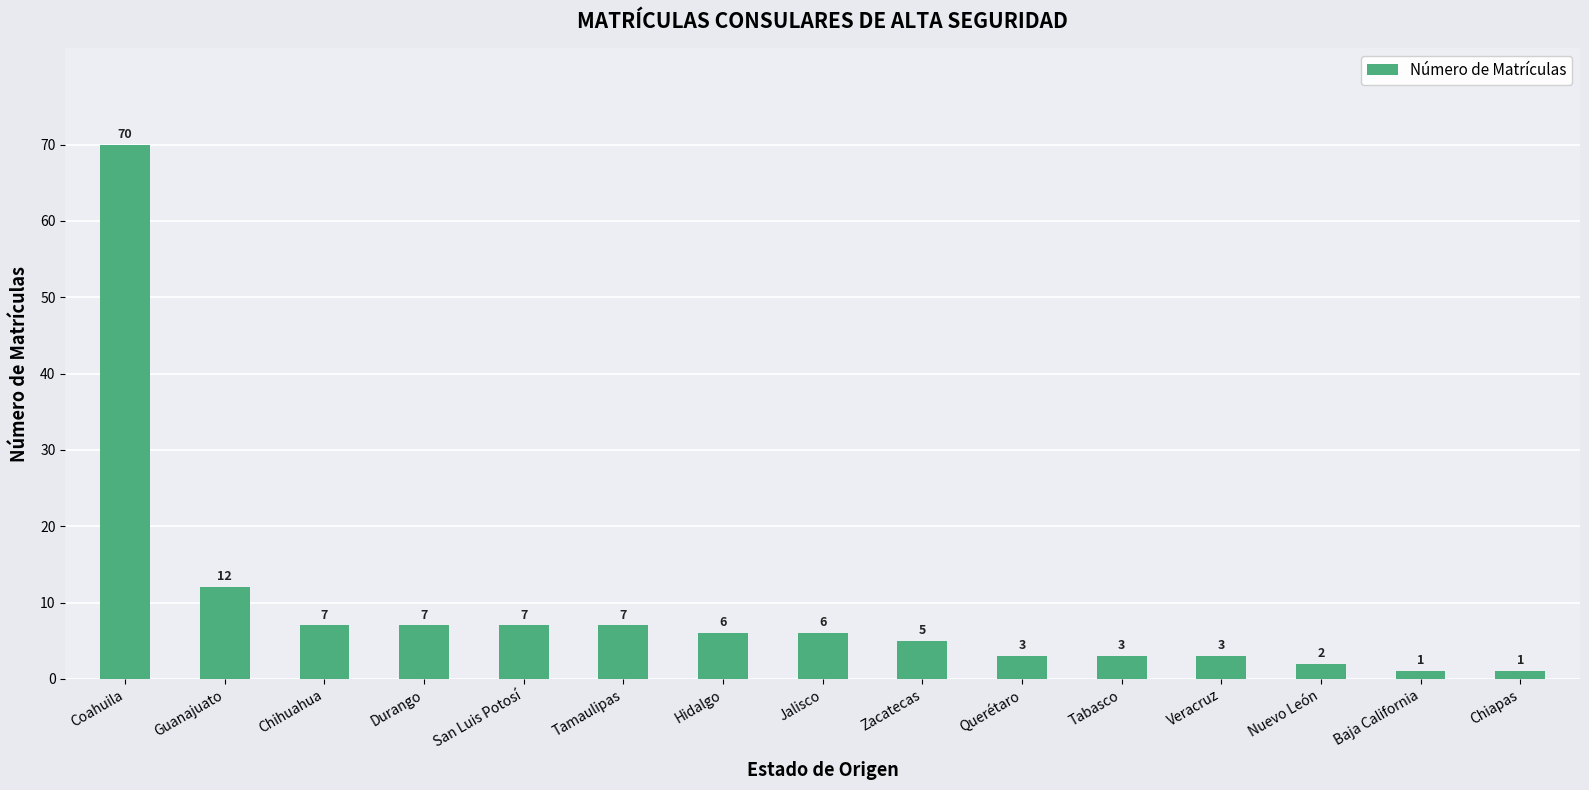

Are the bars grouped side by side (vs. stacked)?

No